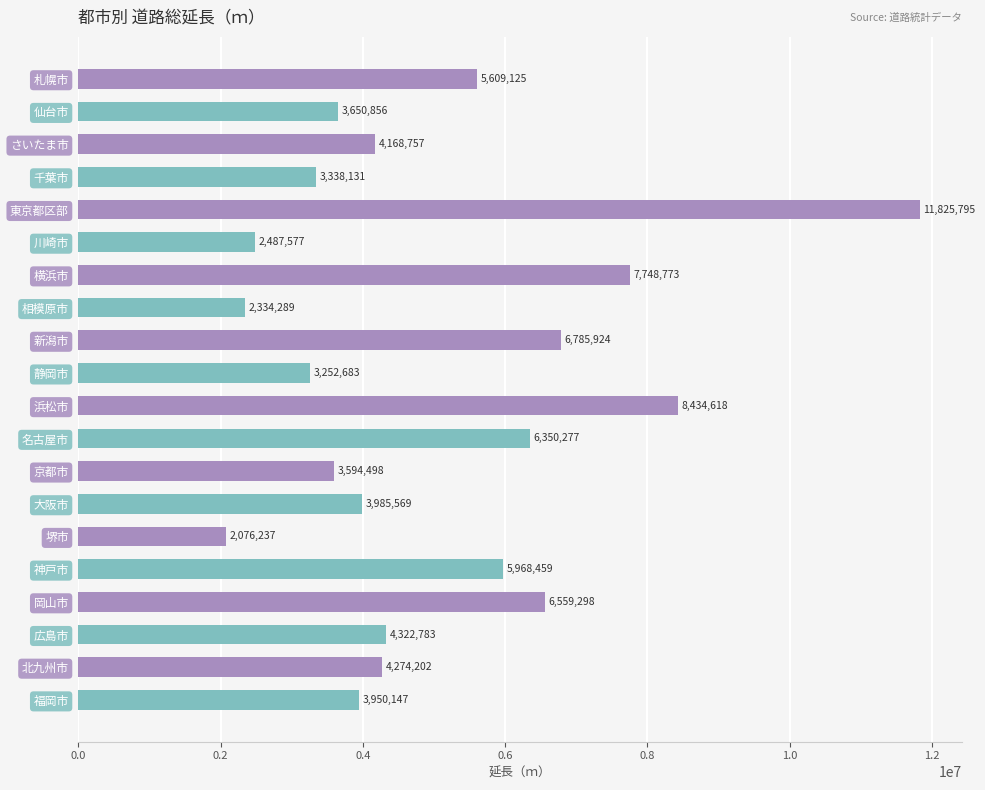

Between 相模原市 and 福岡市, which is larger?

福岡市